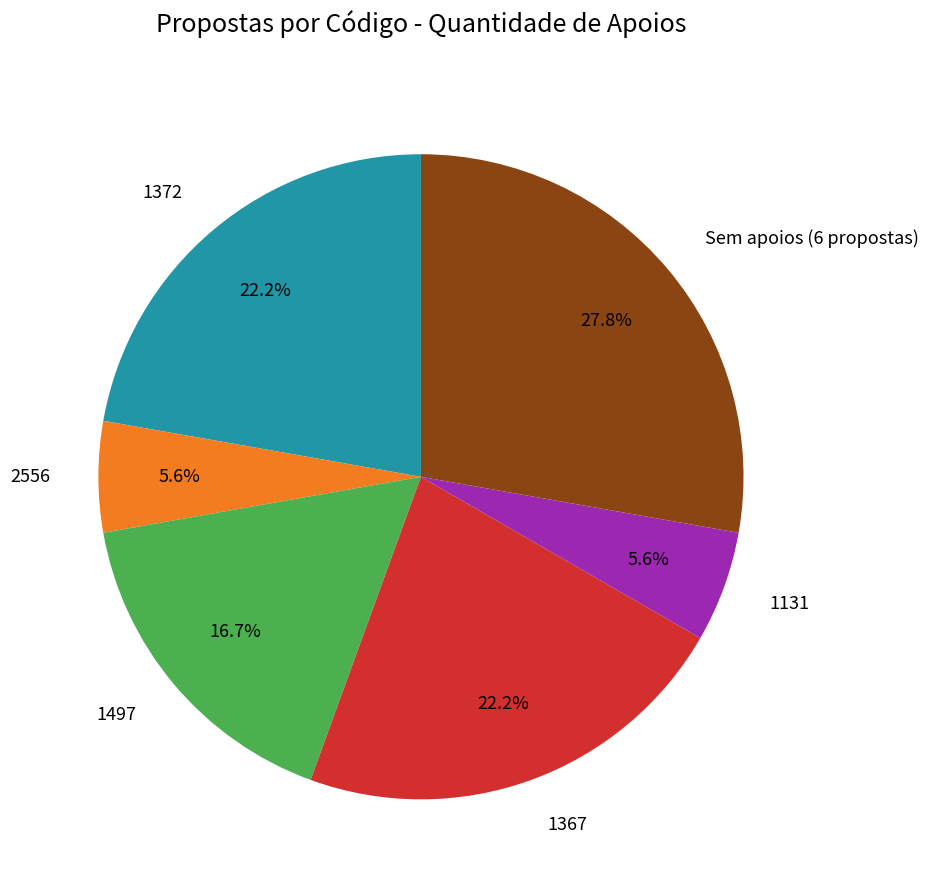

To the nearest percent, what is the difference between the largest and smallest slice percentages?

22%